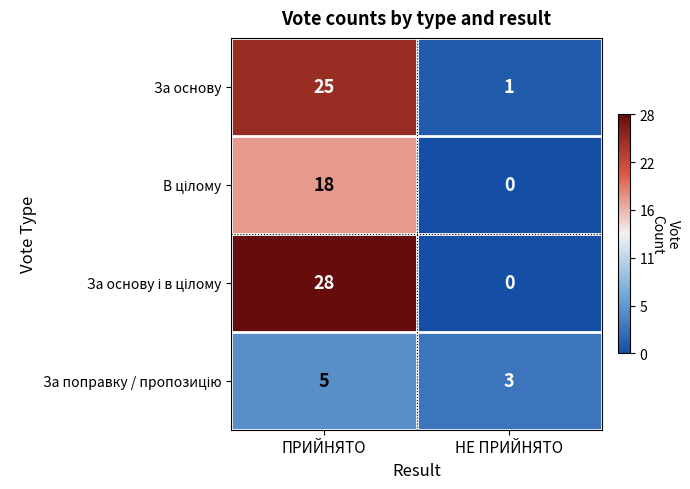

Count the number of data series in this chart.

4